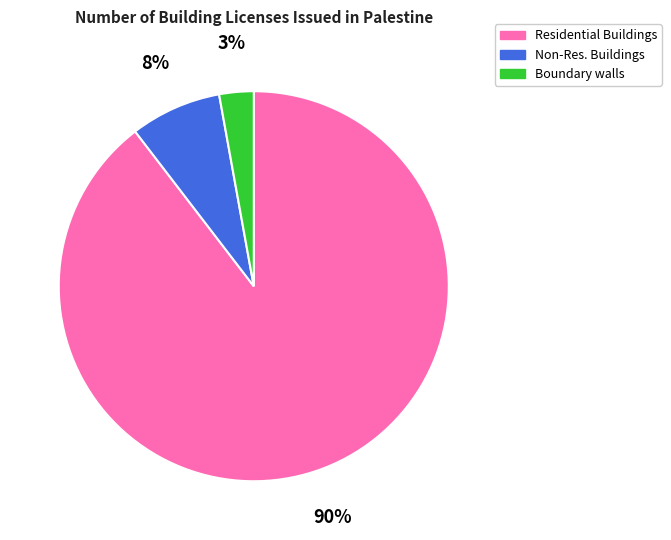

Rank the categories by value from lowest to highest.

Boundary walls, Non-Res. Buildings, Residential Buildings